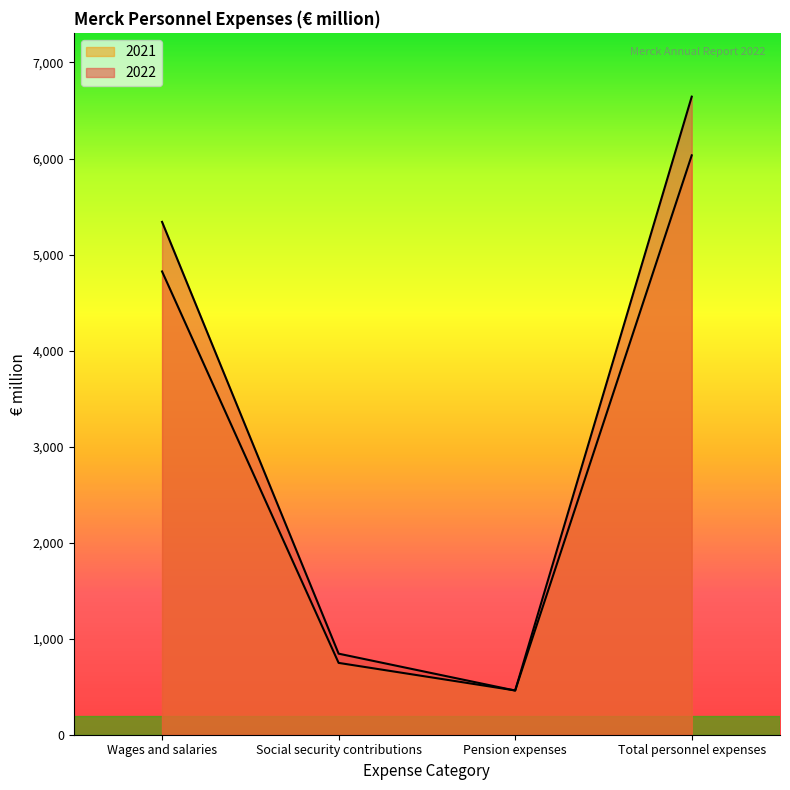

At how many categories does at least one series exceed 614?

3